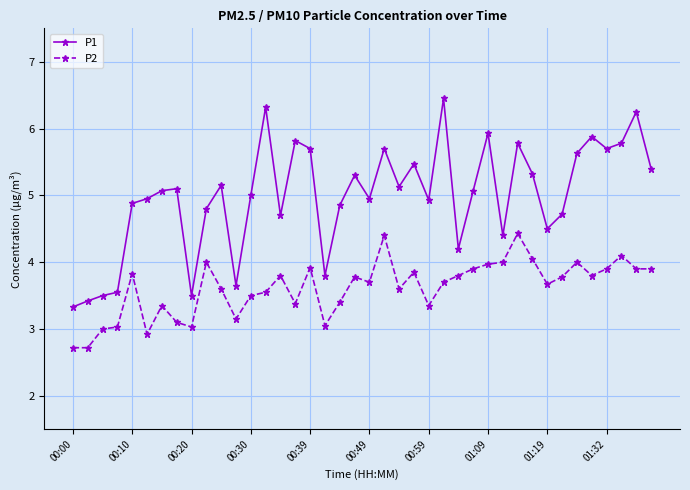

What is the average value of the P1 series?

5.0